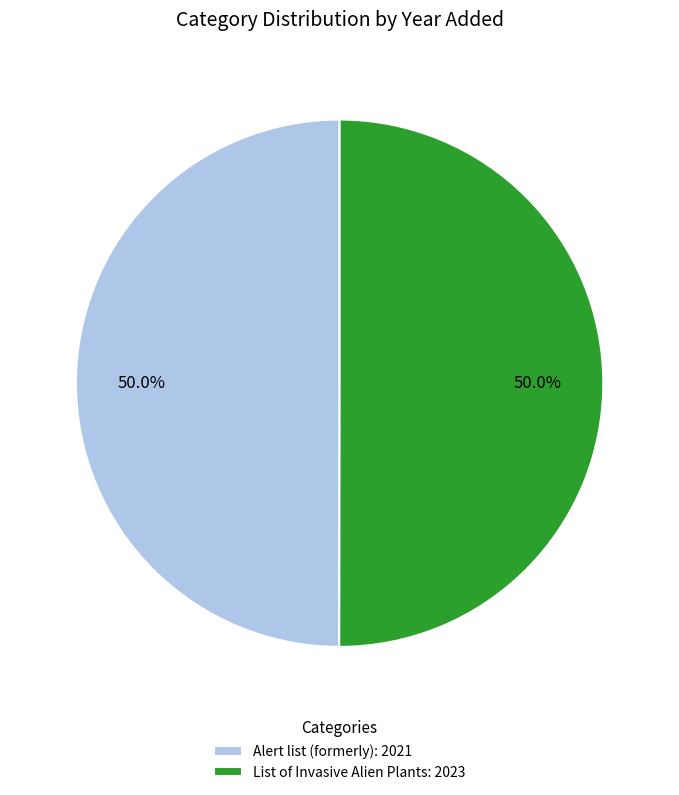

What is the ratio of the value at Alert list (formerly): 2021 to the value at List of Invasive Alien Plants: 2023?

1.0